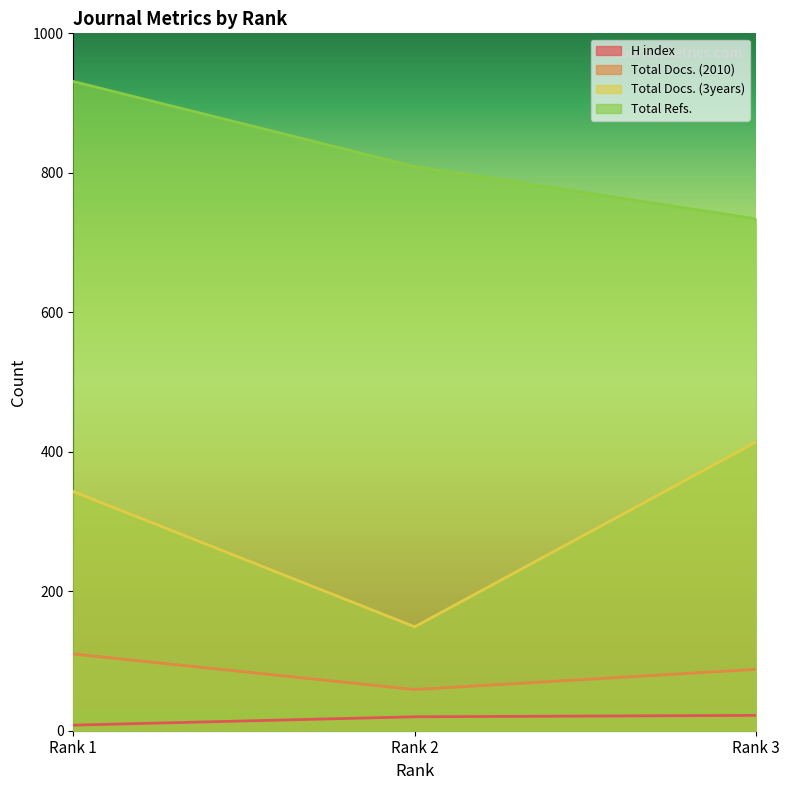

What is the sum of the Total Docs. (2010) values at Rank 1 and Rank 3?

198